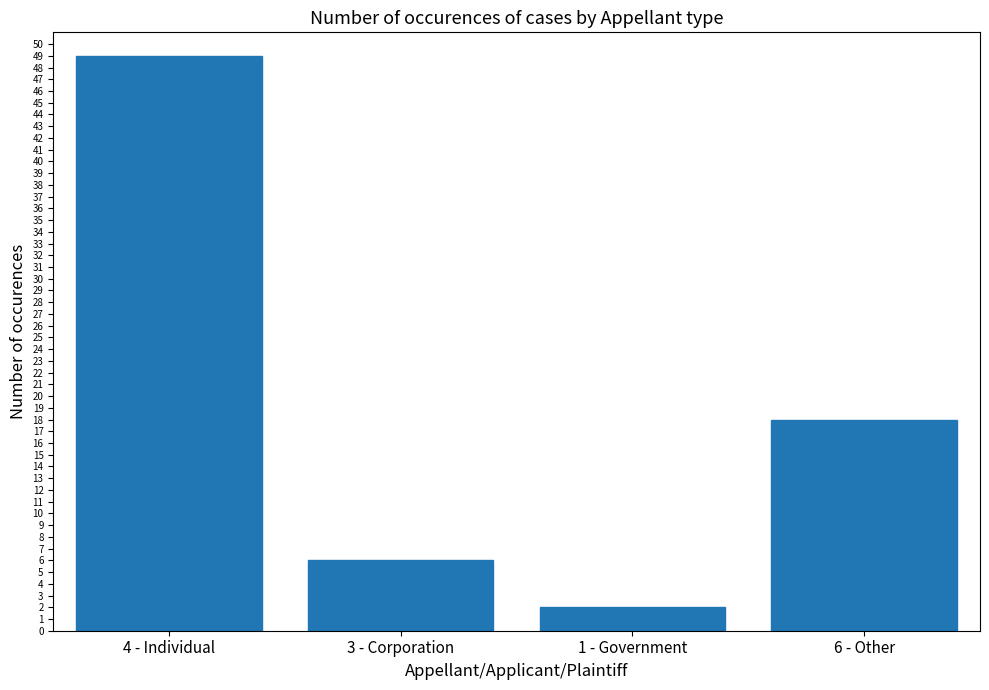

What is the maximum value shown in the chart?

49